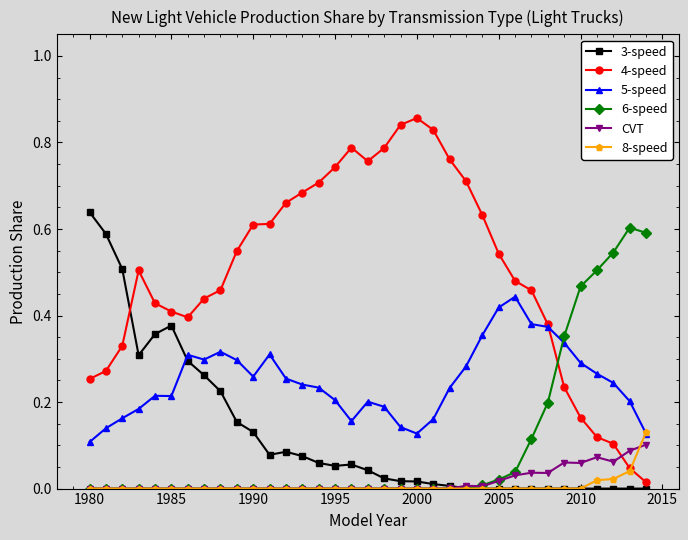

Which series has the widest spread of values?

4-speed